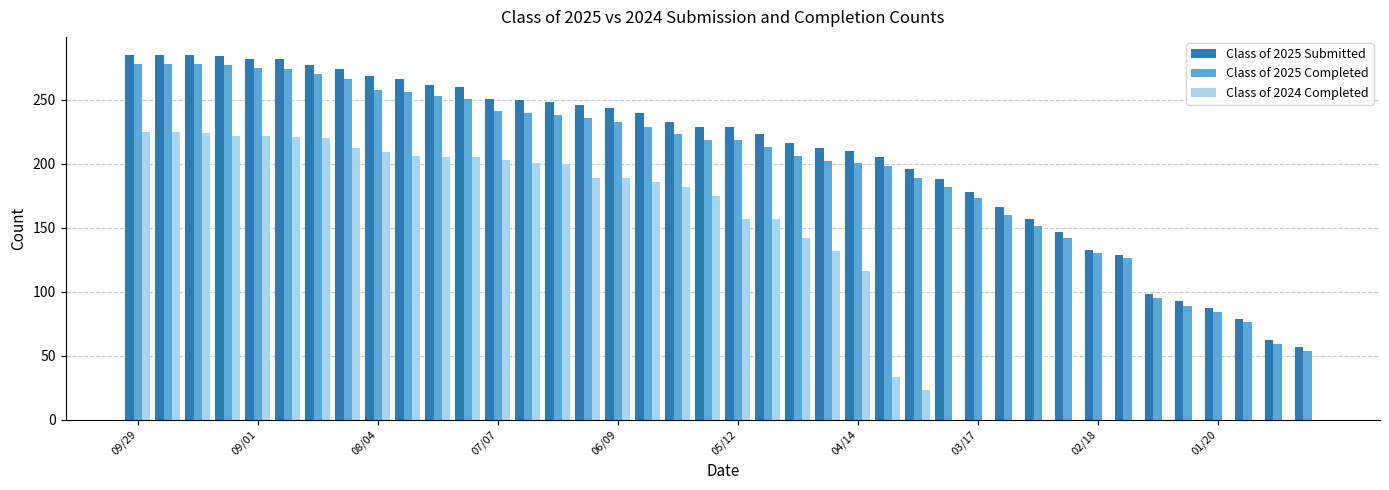

What is the maximum value for Class of 2024 Completed?

225